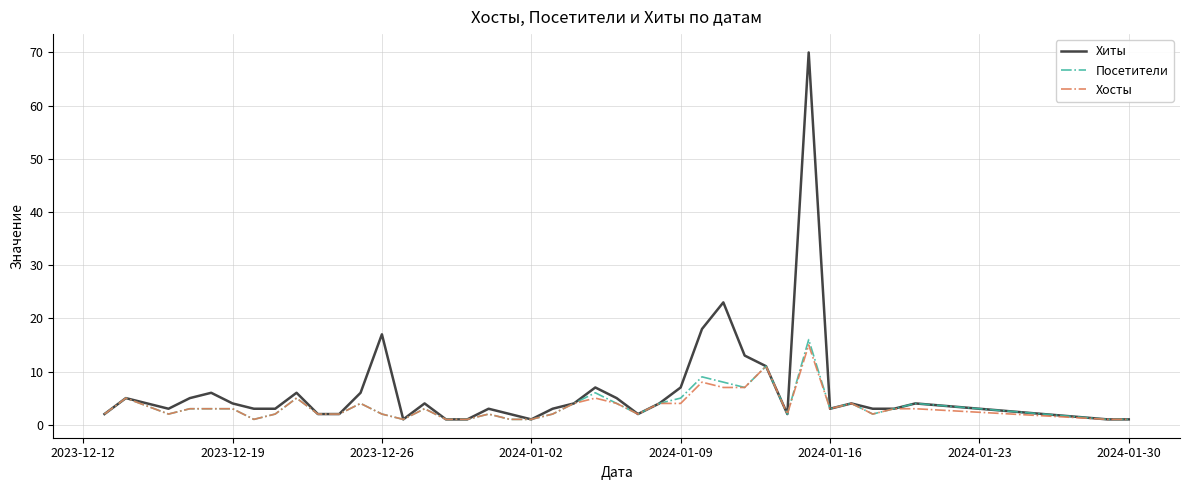

Which series has the largest total across all categories?

Хиты